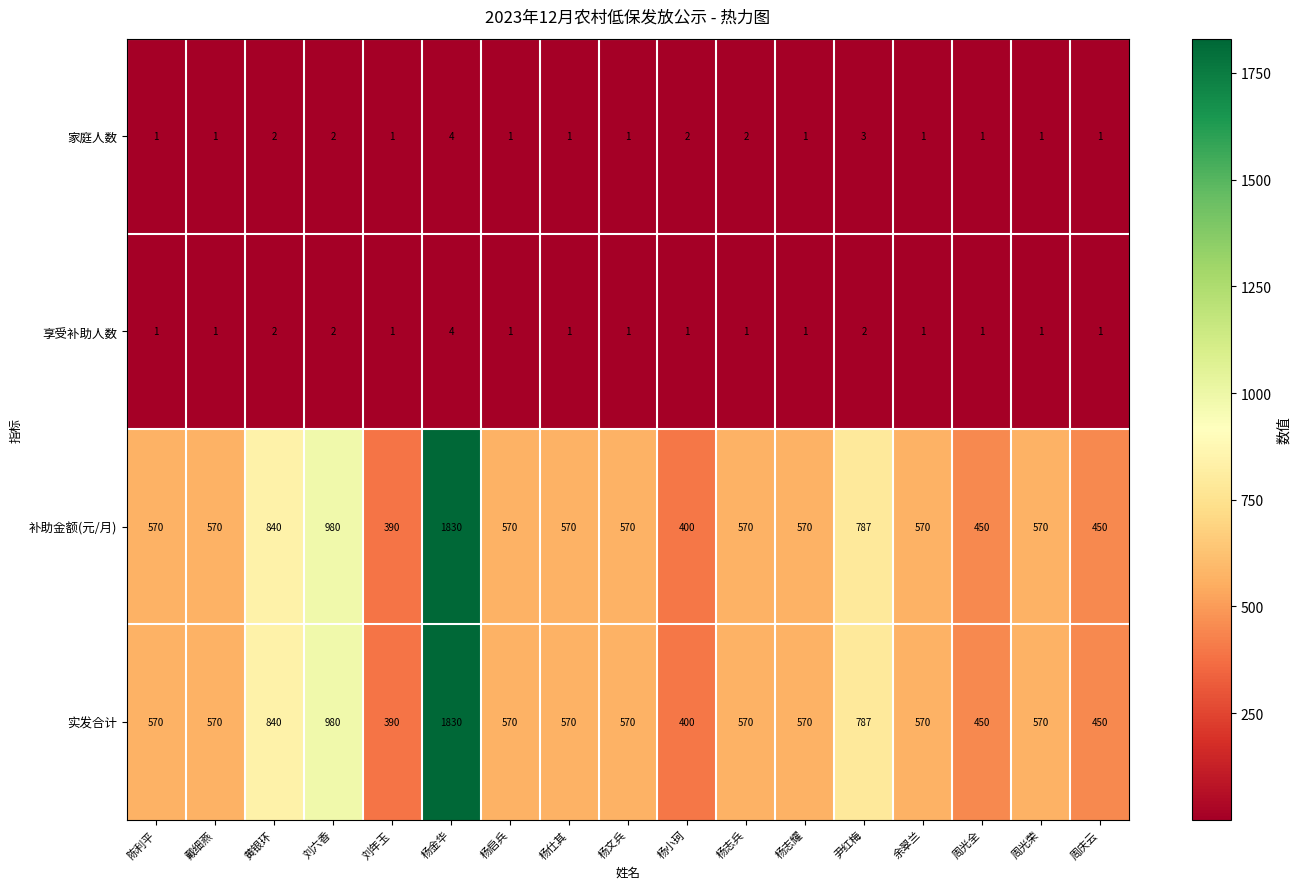

At which category is the sum across all series the highest?

杨金华